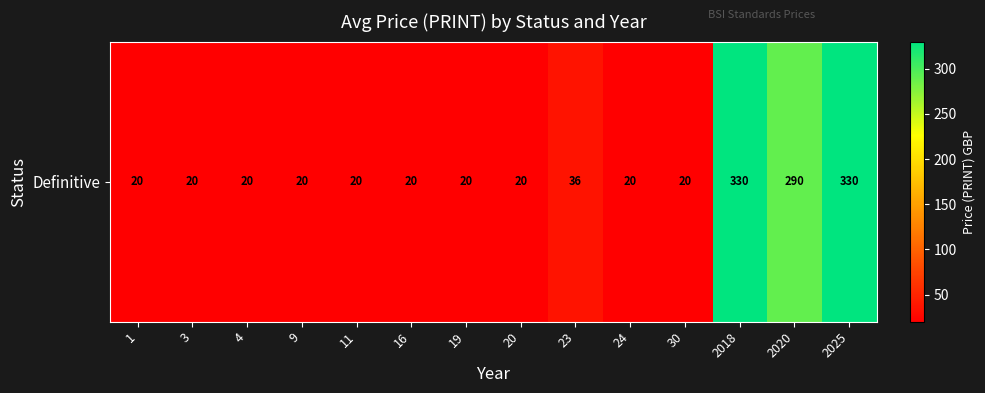

Count the number of values greater than 20.

4